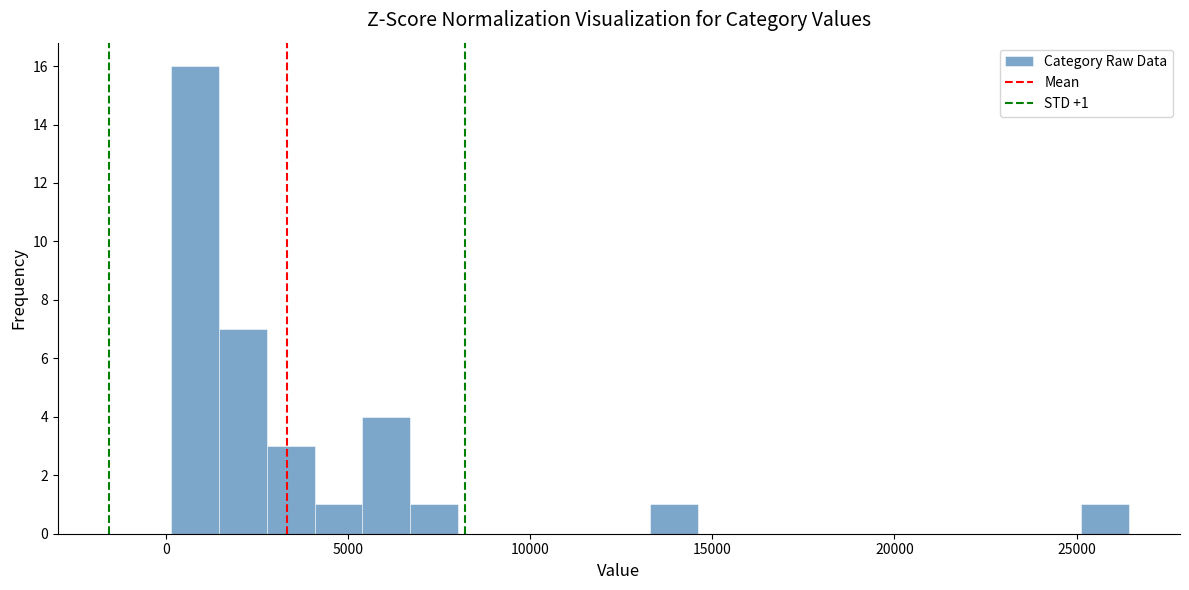

Read against the x-axis, roughly where is the centre of the tallest bar?

1000